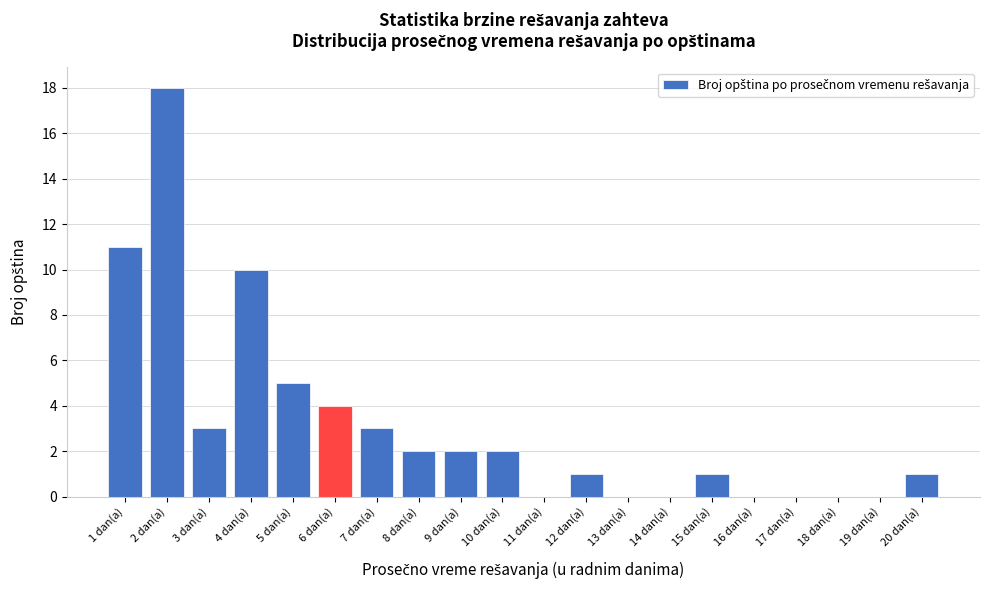

Reading left to right, list every bar in this chart as the range it spans on the x-axis followed by its height. The values are not printed on the chart, so give them approximately, as read against the axis.

0.5 to 1.5: 11
1.5 to 2.5: 18
2.5 to 3.5: 3
3.5 to 4.5: 10
4.5 to 5.5: 5
5.5 to 6.5: 4
6.5 to 7.5: 3
7.5 to 8.5: 2
8.5 to 9.5: 2
9.5 to 10.5: 2
10.5 to 11.5: 0
11.5 to 12.5: 1
12.5 to 13.5: 0
13.5 to 14.5: 0
14.5 to 15.5: 1
15.5 to 16.5: 0
16.5 to 17.5: 0
17.5 to 18.5: 0
18.5 to 19.5: 0
19.5 to 20.5: 1